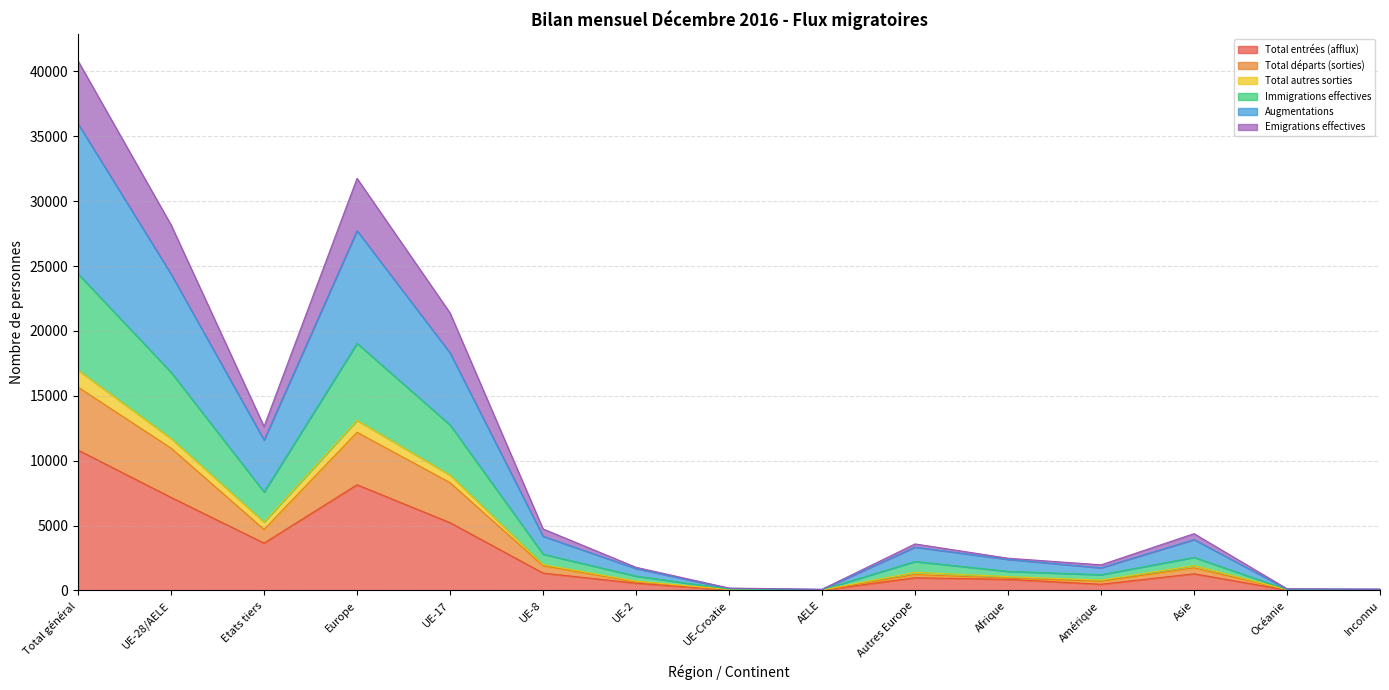

What is the minimum value shown in the chart?

19